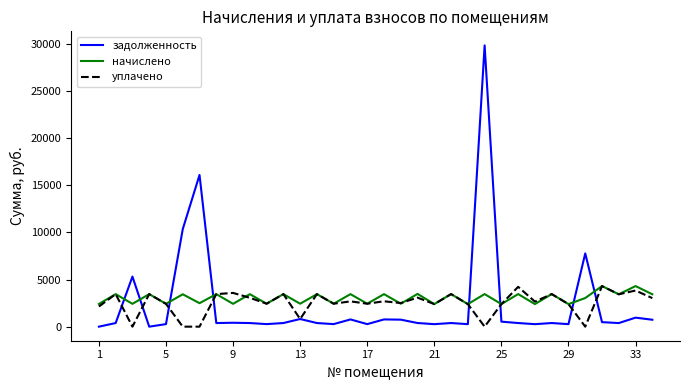

Does the chart have visible grid lines?

No